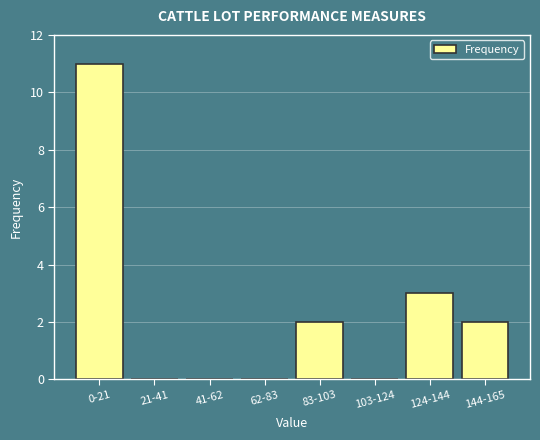

Reading left to right, what are all the values shown in this chart?

0-21=11	21-41=0	41-62=0	62-83=0	83-103=2	103-124=0	124-144=3	144-165=2